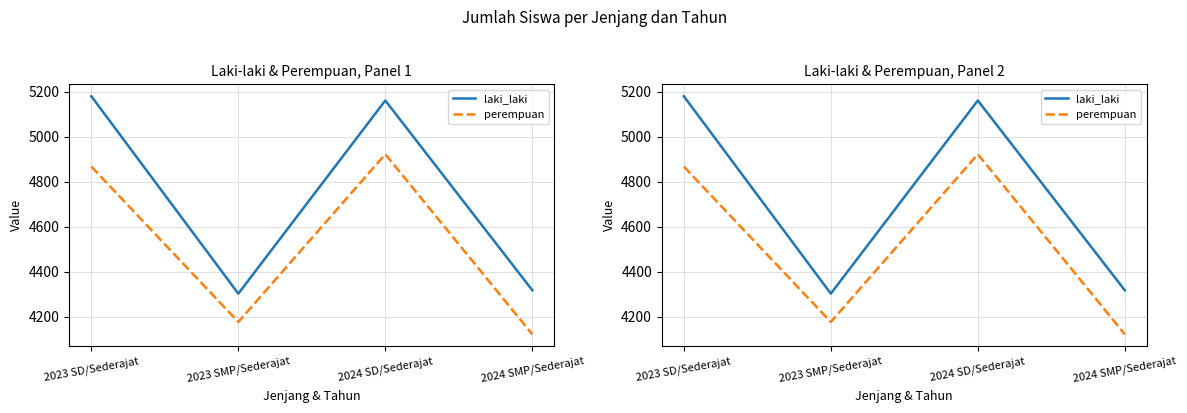

What is the sum of the perempuan values at 2023 SD/Sederajat and 2023 SMP/Sederajat?

9043